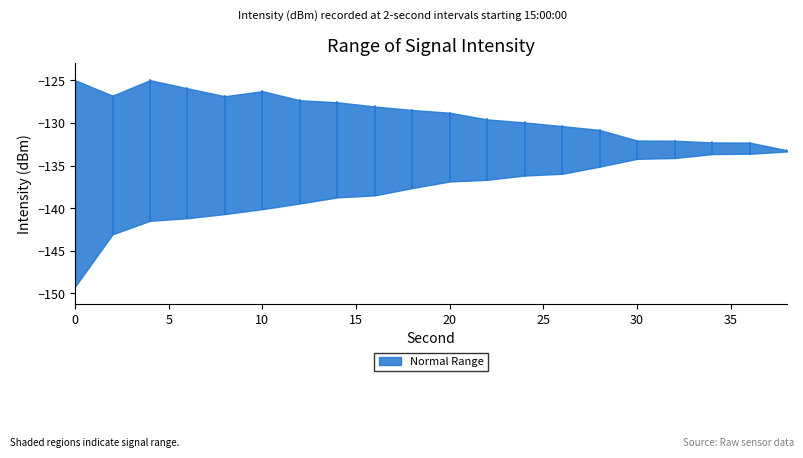

What is the sum of all Max Intensity values?

-2578.5